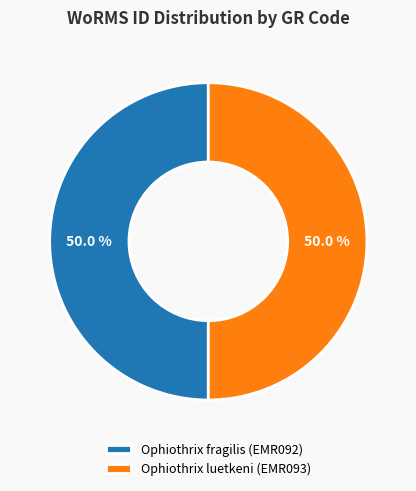

To the nearest percent, what percentage of the pie is Ophiothrix fragilis (EMR092)?

50%